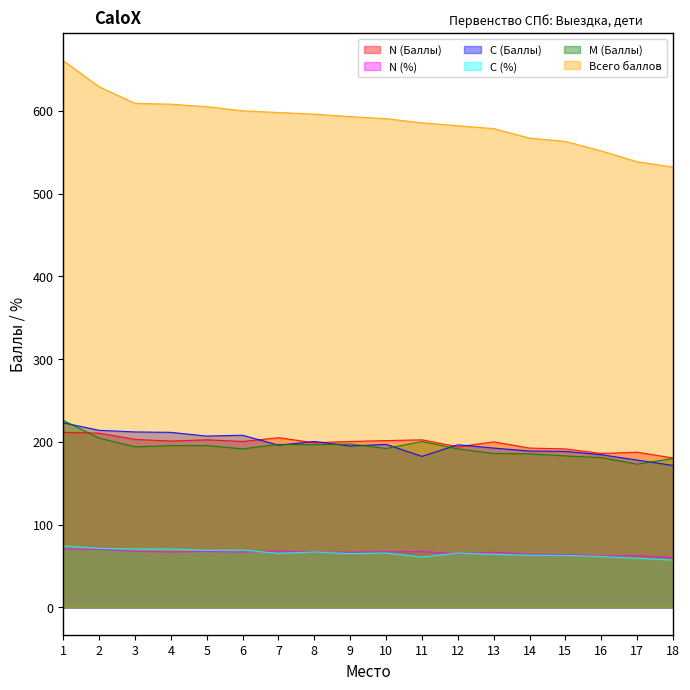

How many data points in C (Баллы) are less than 196?

8